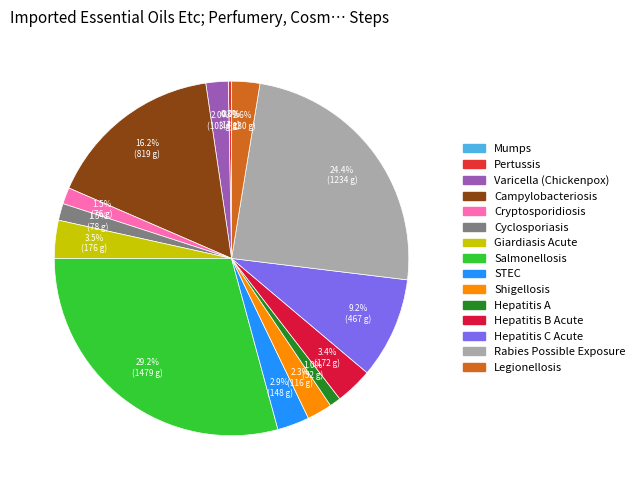

How many segments does this pie chart have?

15